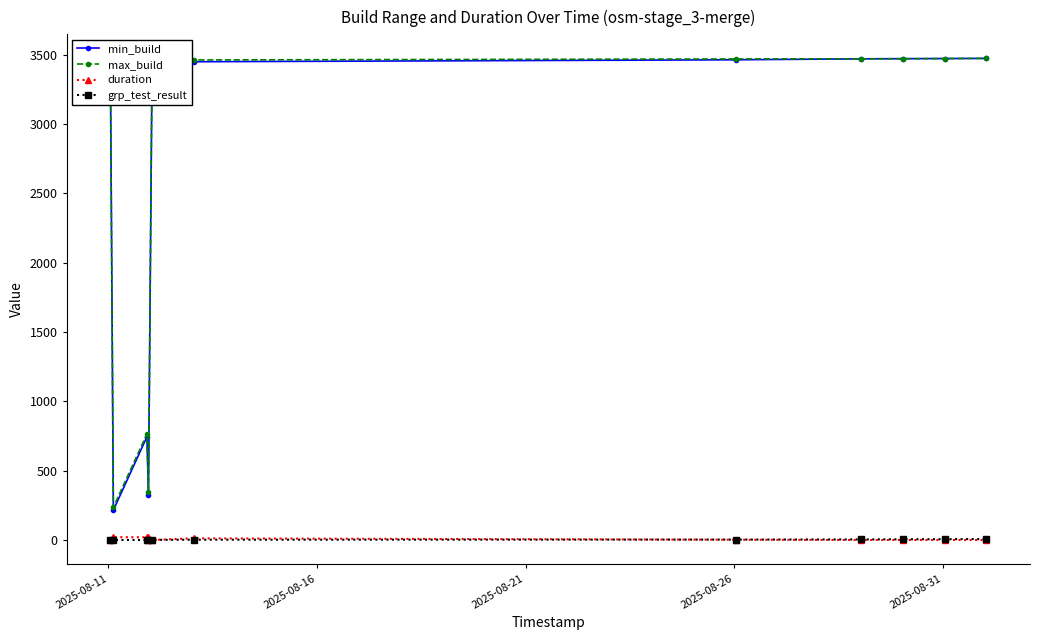

Which series has the widest spread of values?

min_build